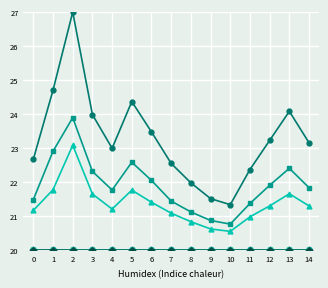

What is the difference between the highest and lowest values at 4?

3.0